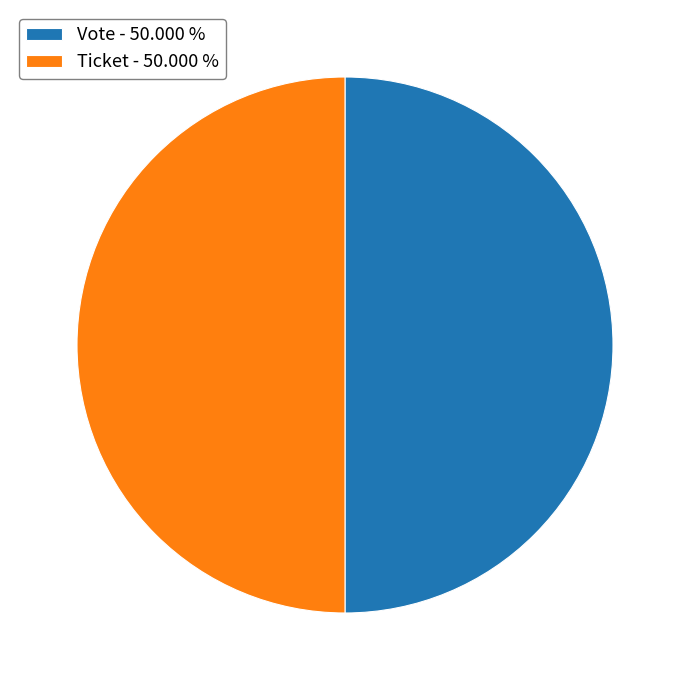

Combined, do Vote - 50.000 % and Ticket - 50.000 % account for over 50%?

Yes